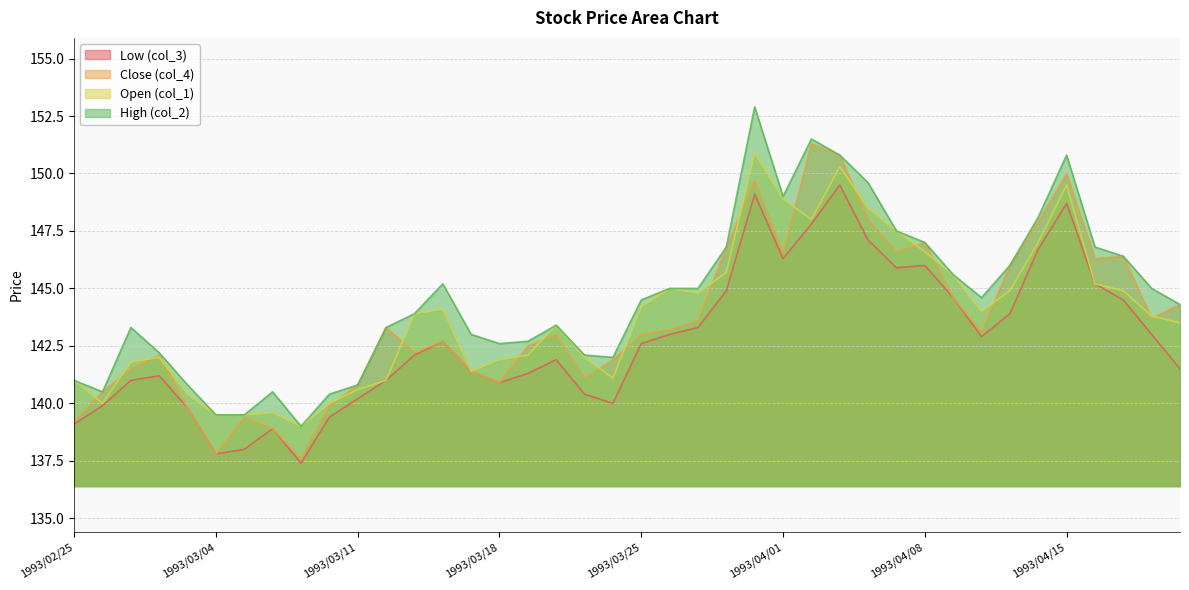

Which category has the highest value in the High (col_2) series?

1993/03/31